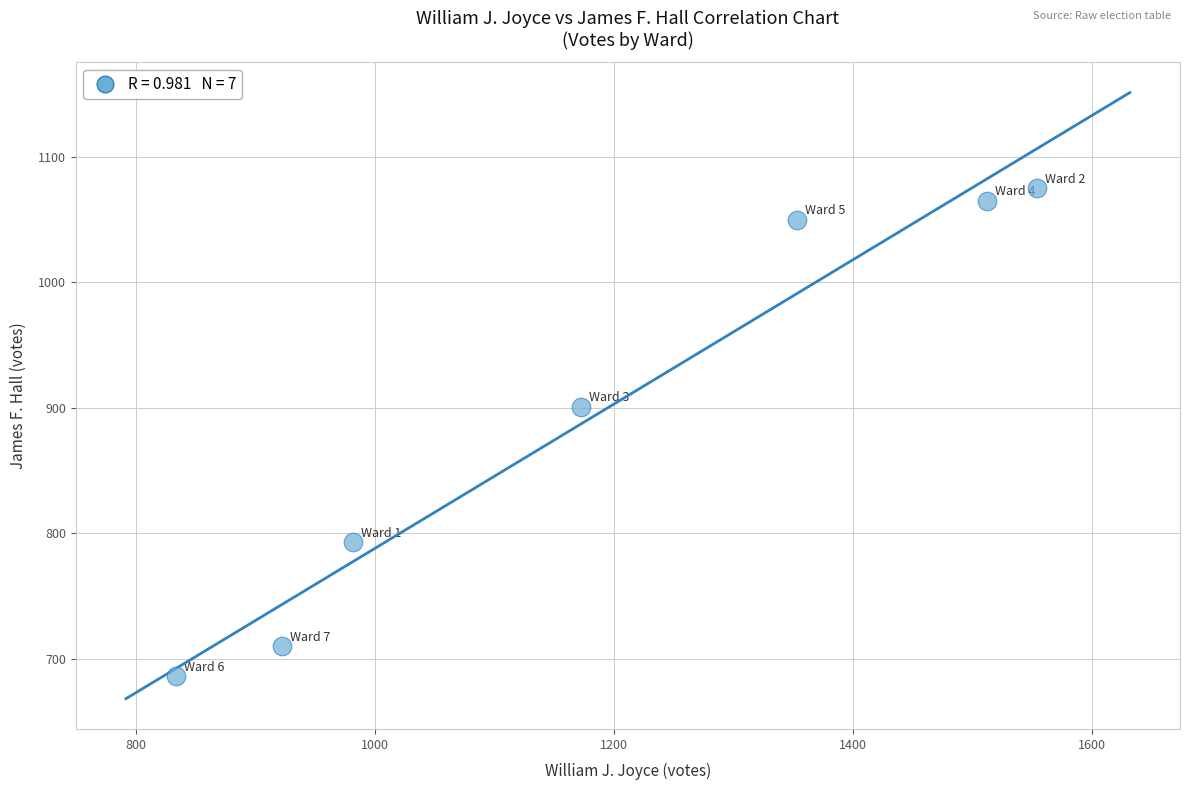

What Y value in the scatter plot is closest to 880?

901